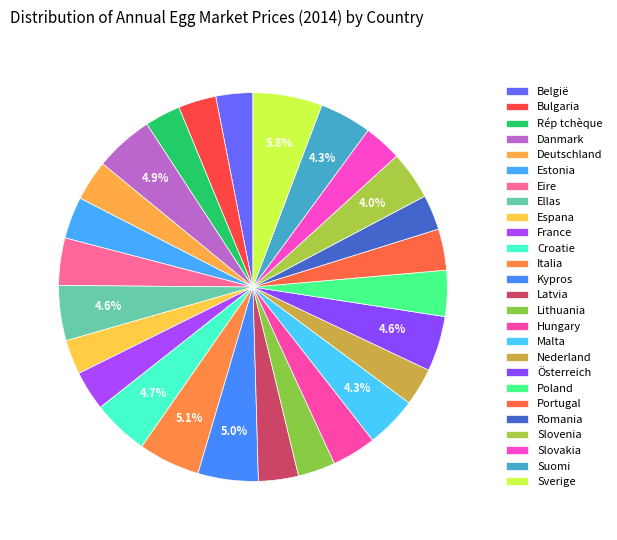

To the nearest percent, what percentage of the pie is Romania?

3%